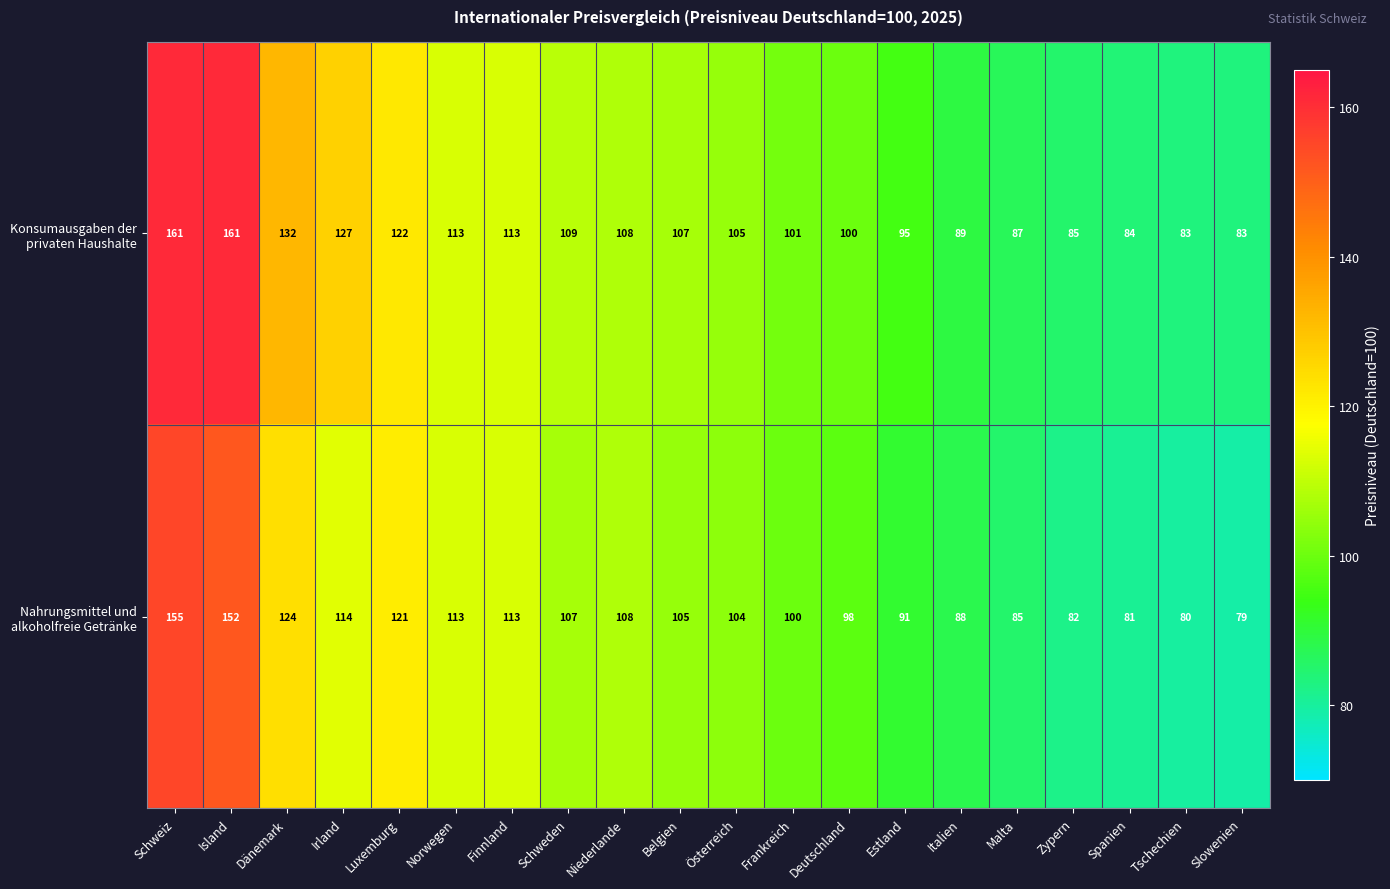

What is the lowest value of the Nahrungsmittel und alkoholfreie Getränke series?

79